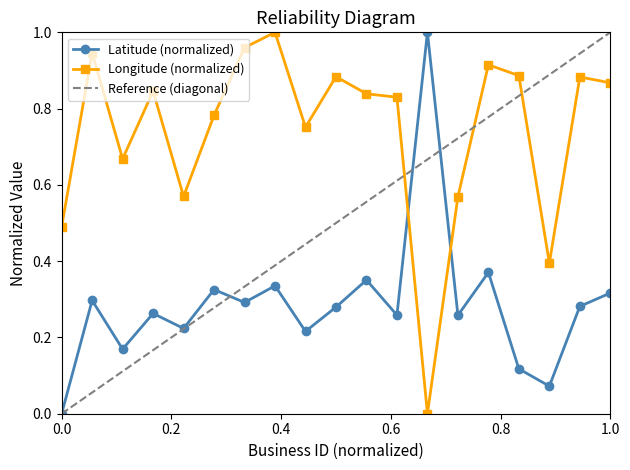

How many values in the Latitude (normalized) series exceed 0?

18